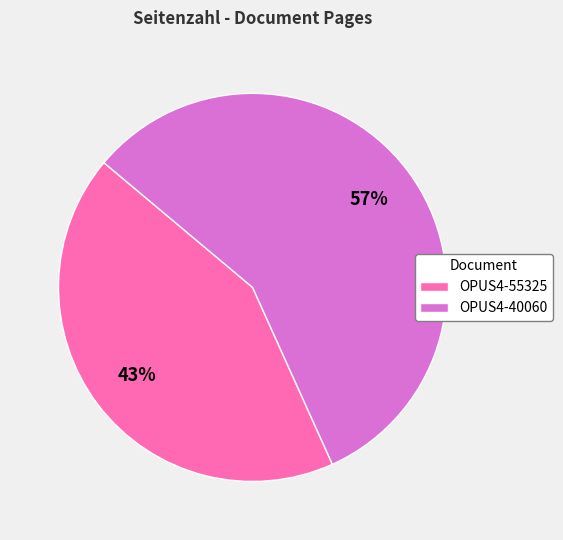

What is the smallest slice in the pie chart?

OPUS4-55325